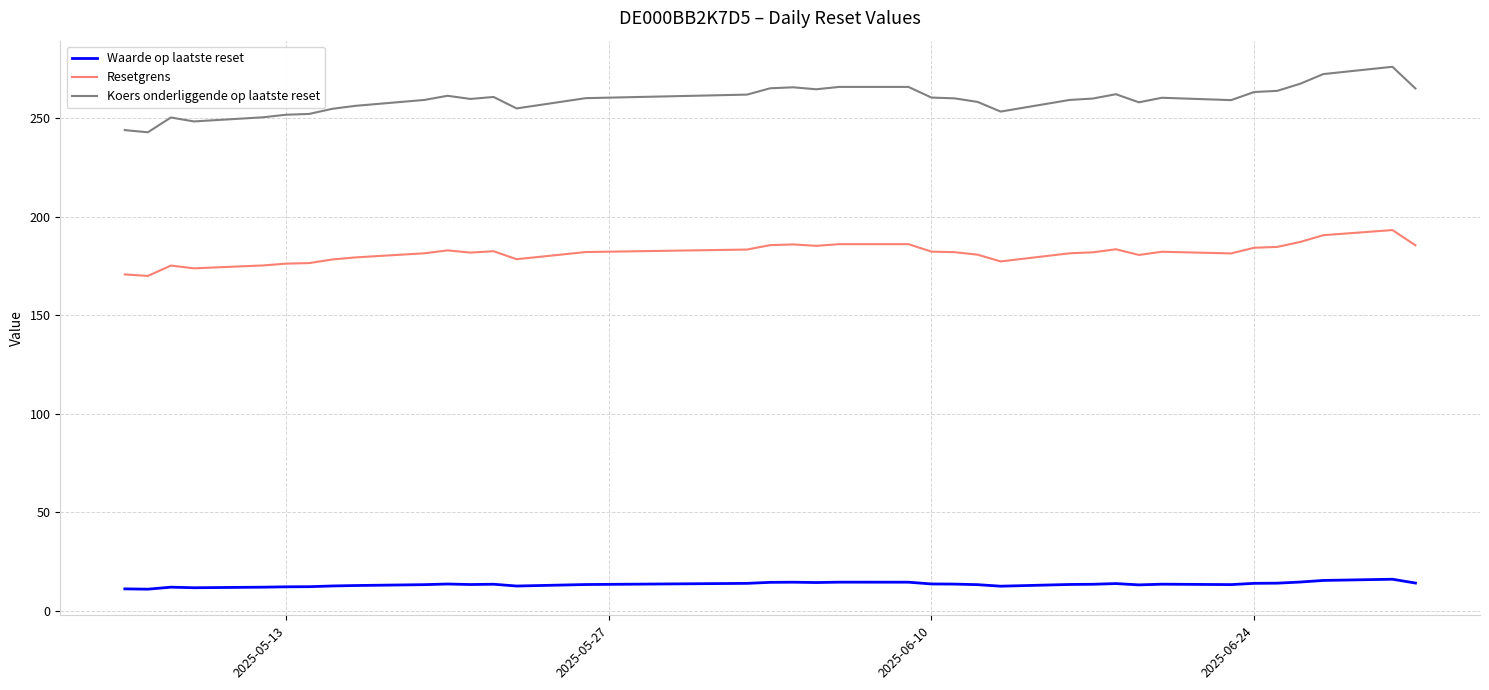

True or false: Resetgrens and Koers onderliggende op laatste reset cross at least once.

False